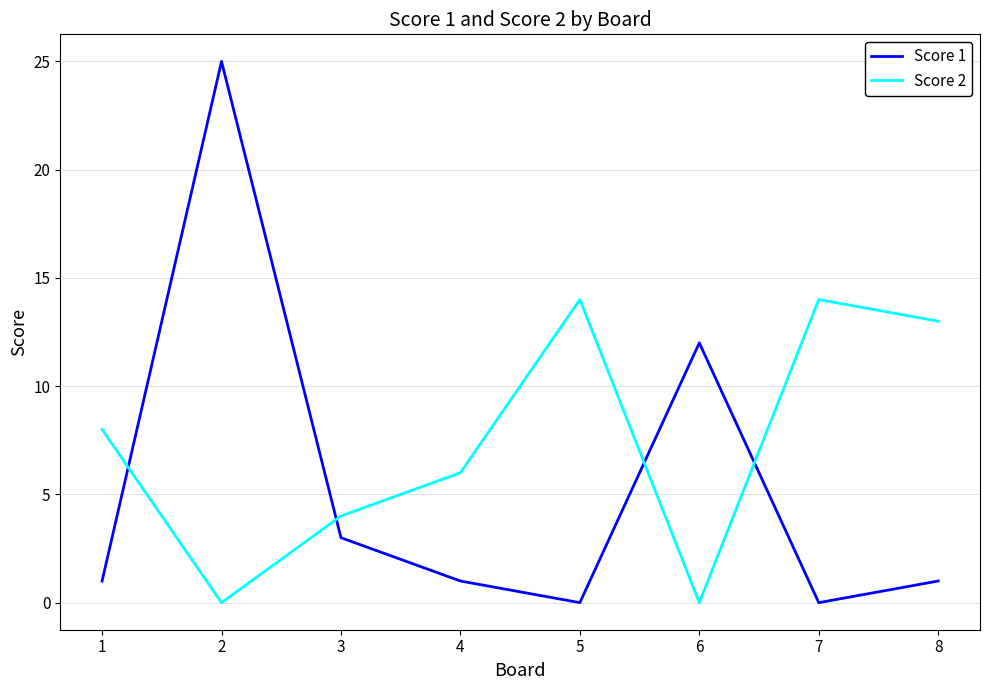

Reading left to right, extract all data points from this chart.

Score 1: 1=1	2=25	3=3	4=1	5=0	6=12	7=0	8=1
Score 2: 1=8	2=0	3=4	4=6	5=14	6=0	7=14	8=13